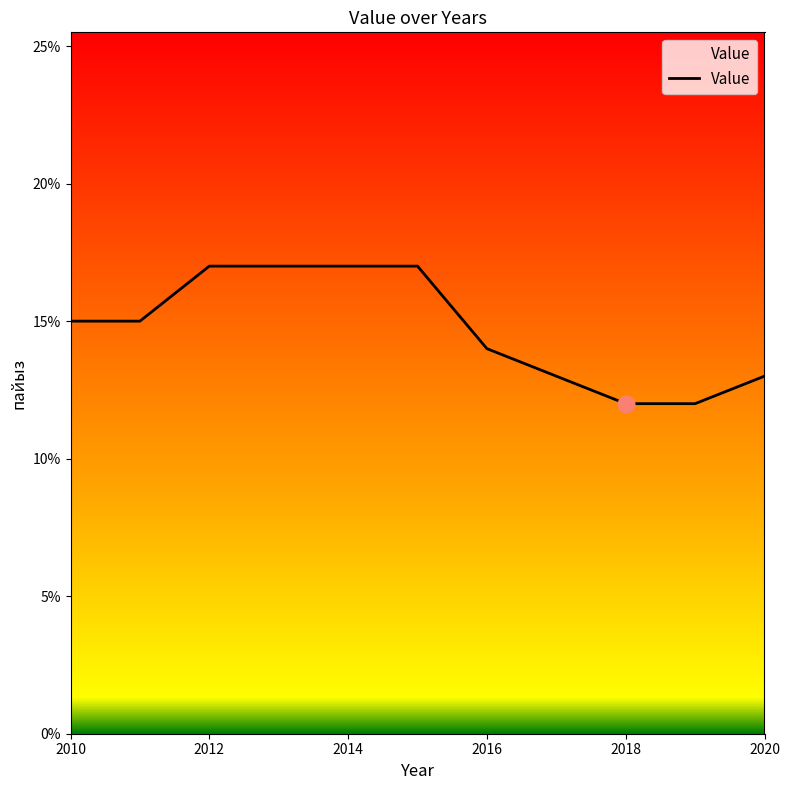

True or false: there are more than 0 points higher than both neighbors.

False